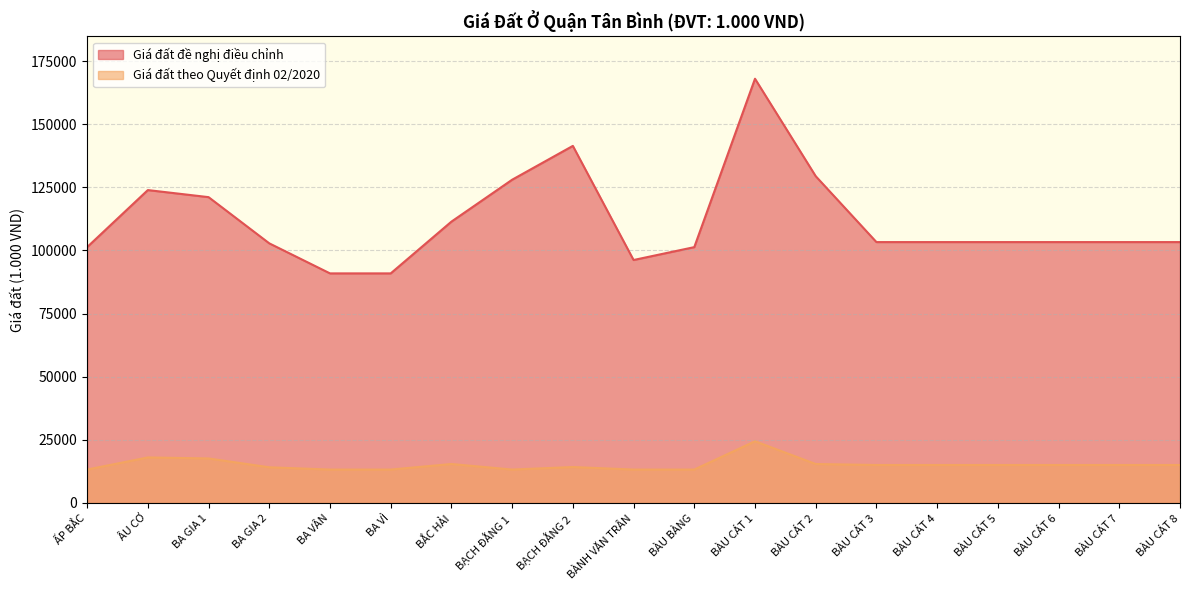

What is the spread (max minus min) of values at ẤP BẮC?

88100